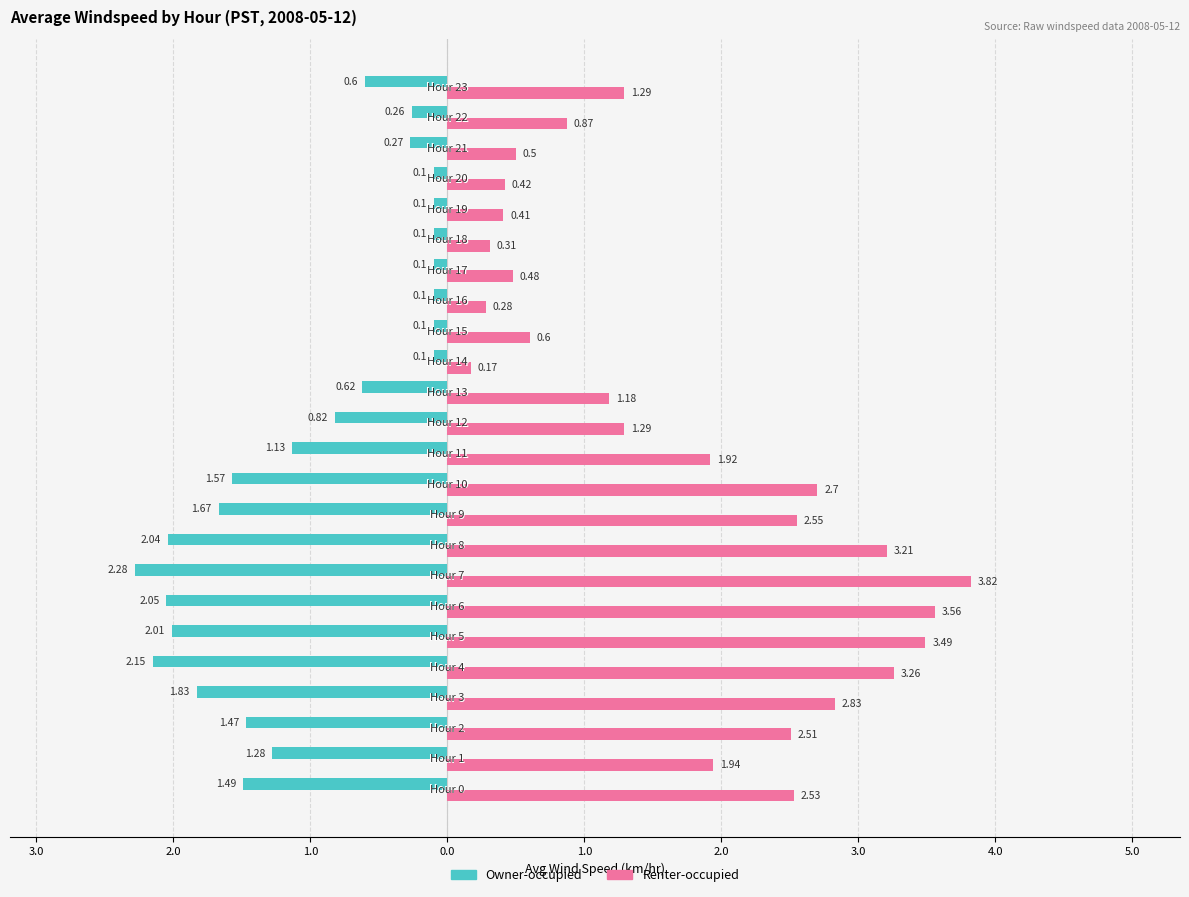

What are all the series names shown in the legend?

Owner-occupied, Renter-occupied